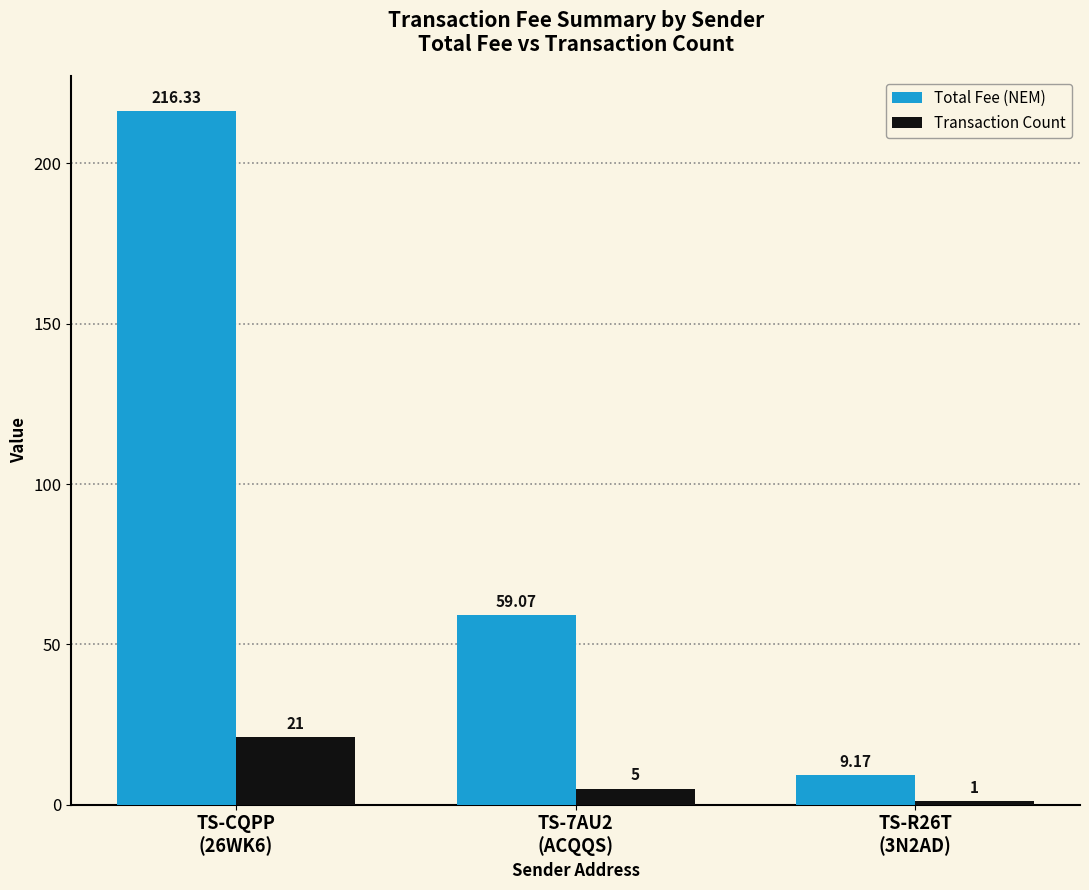

What is the average value of the Total Fee (NEM) series?

94.9